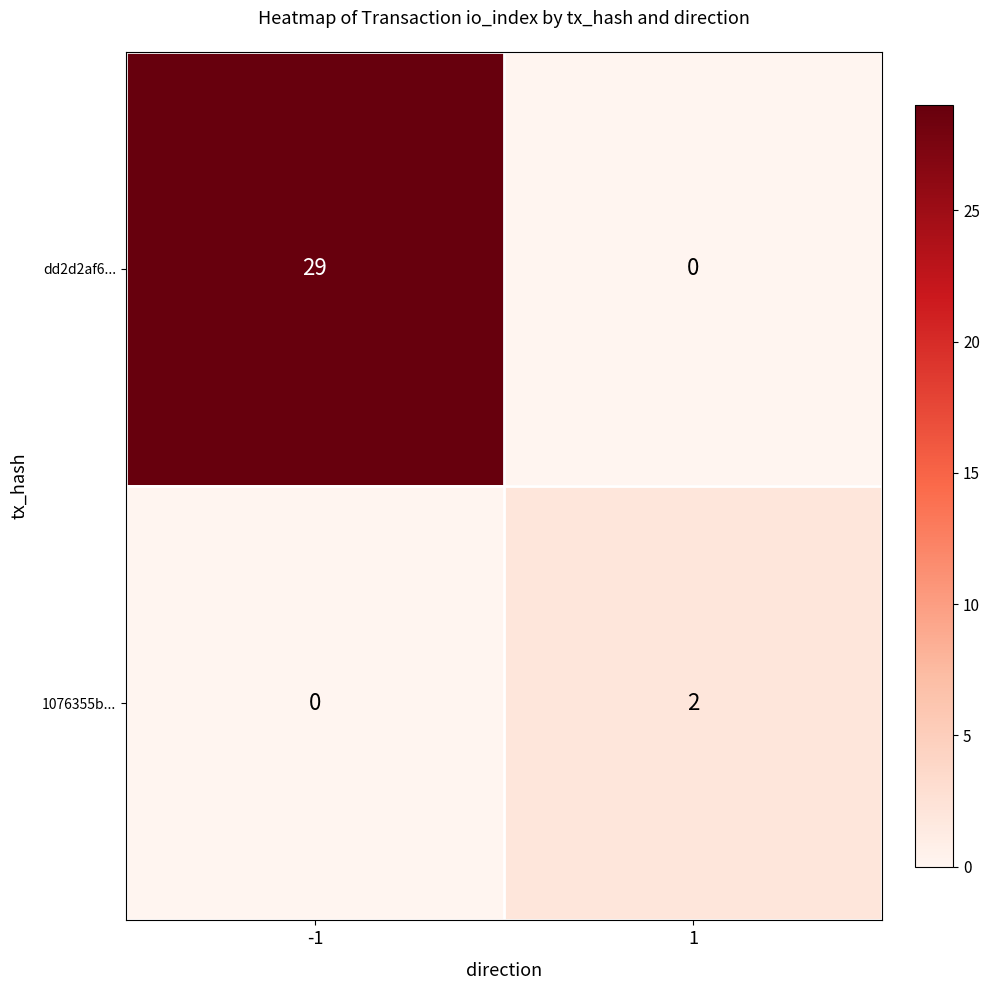

What is the maximum value shown in the chart?

29